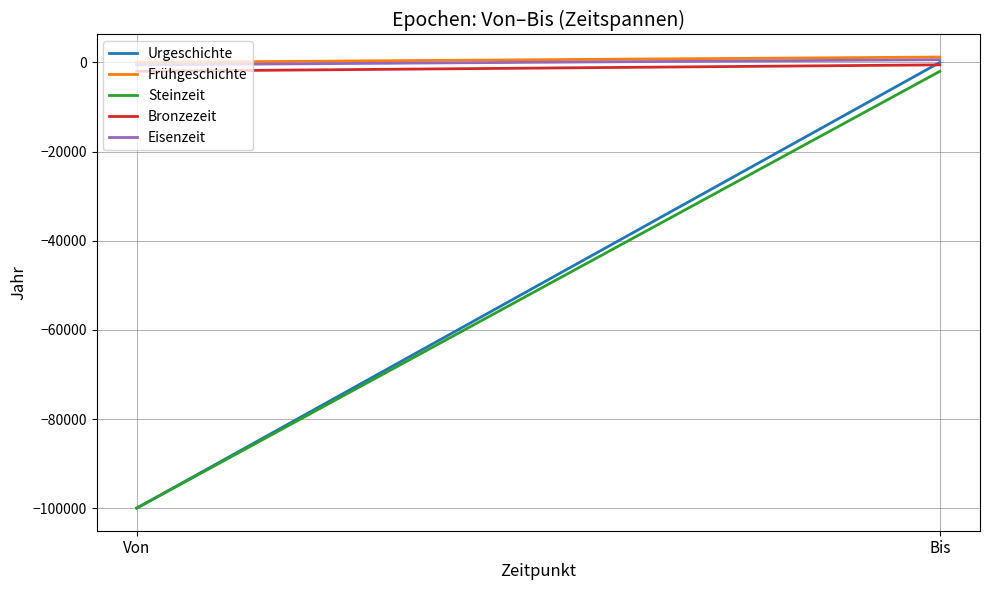

What is the sum of the Steinzeit values at Bis and Von?

-102000